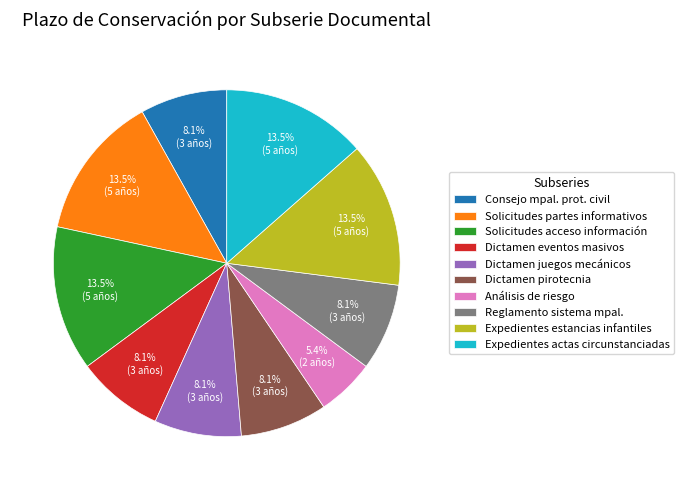

How much of the chart is everything except Dictamen juegos mecánicos?

91.9%